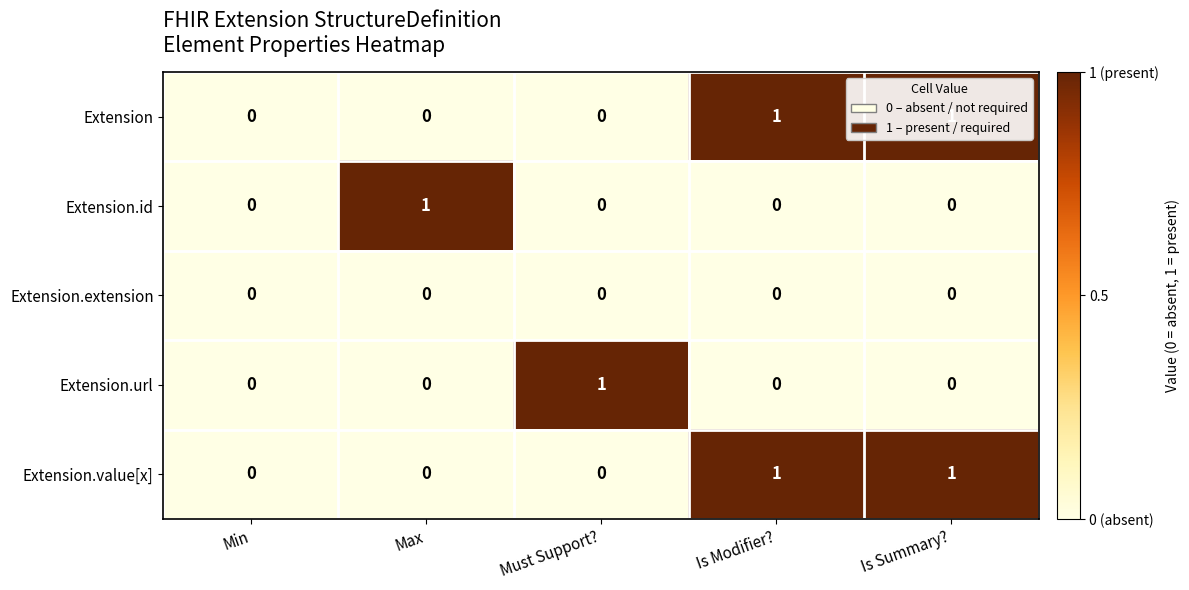

Is it true that Extension.id equals 0 at Min?

True